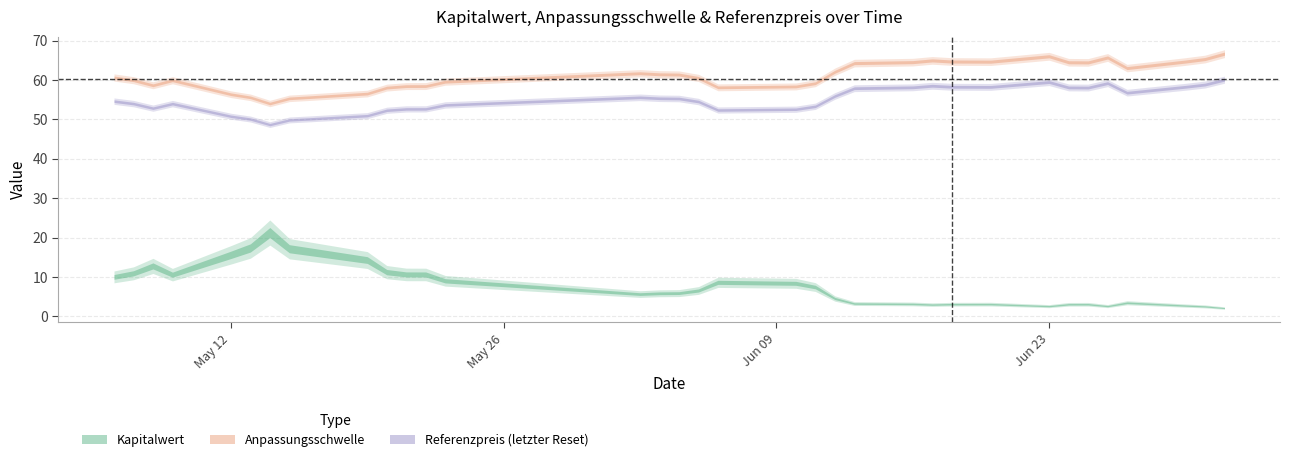

What is the minimum value shown in the chart?

2.1